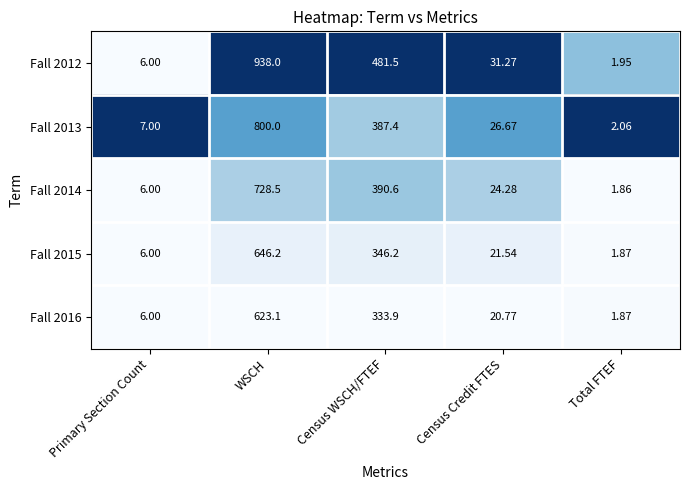

At which category is the sum across all series the highest?

WSCH